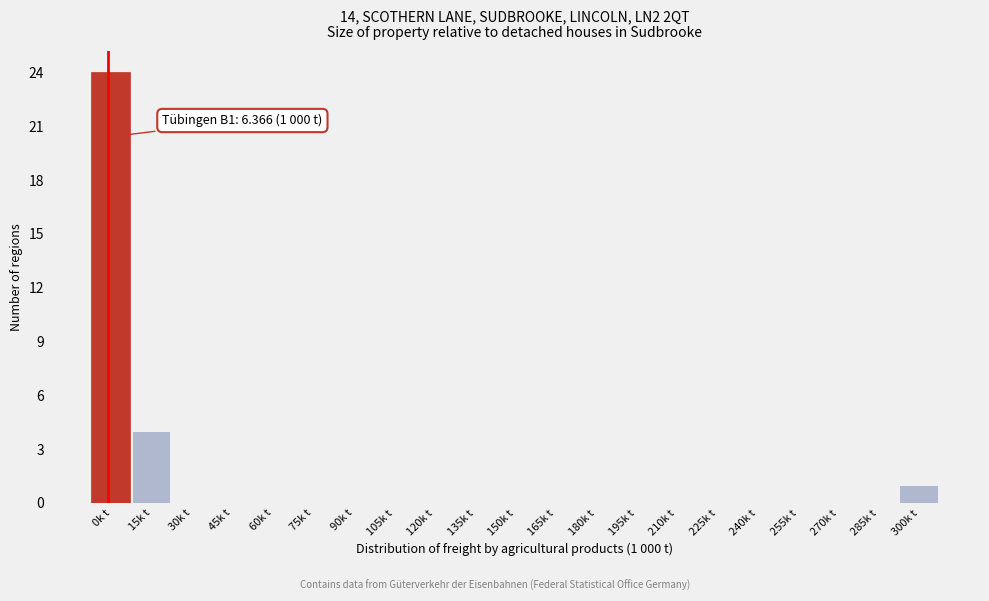

Reading left to right, list all the values displayed in this chart.

0k t=24	15k t=4	30k t=0	45k t=0	60k t=0	75k t=0	90k t=0	105k t=0	120k t=0	135k t=0	150k t=0	165k t=0	180k t=0	195k t=0	210k t=0	225k t=0	240k t=0	255k t=0	270k t=0	285k t=0	300k t=1